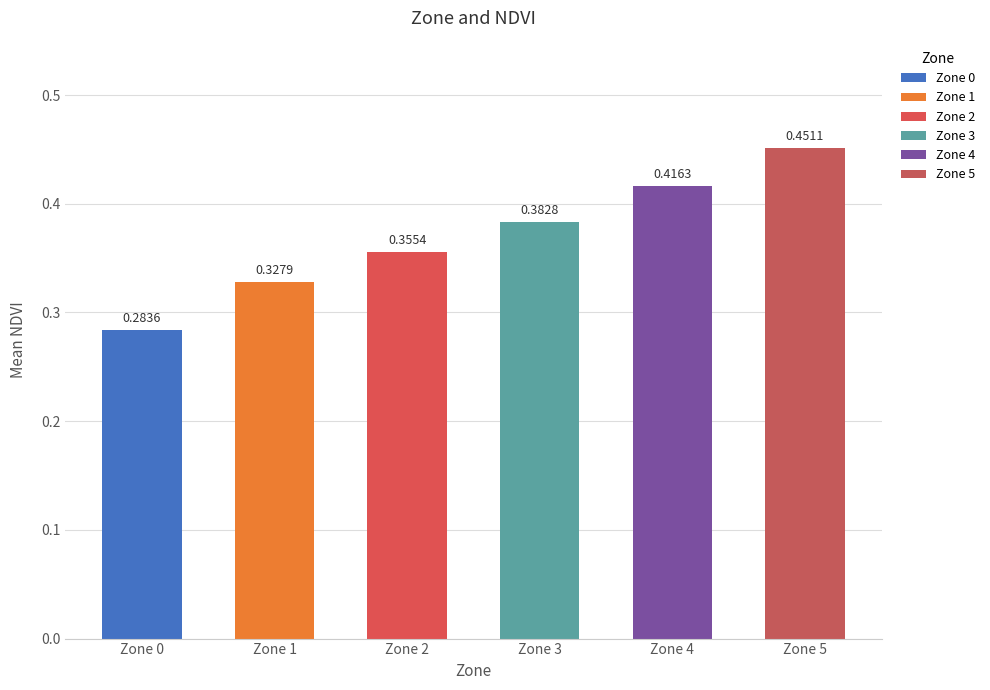

How many bars are there in total?

6